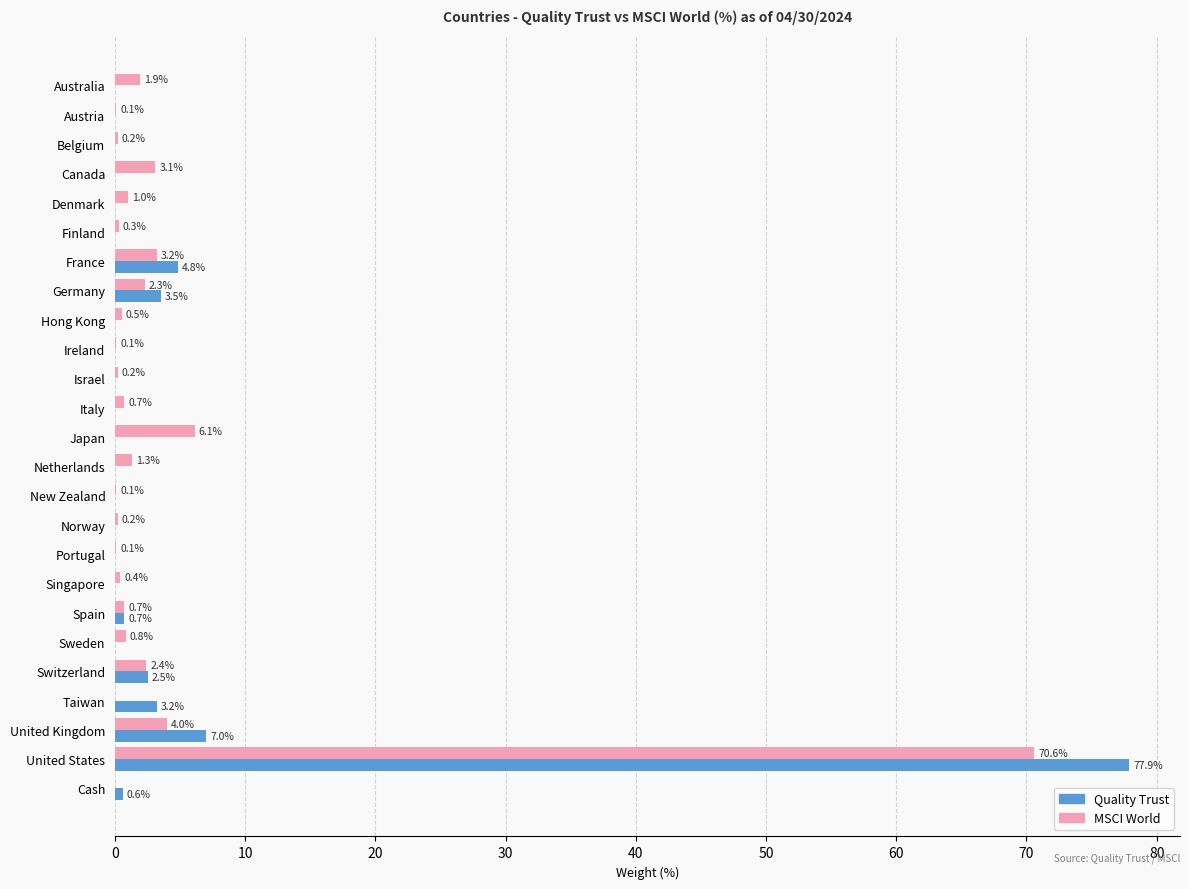

Which series has the widest spread of values?

Quality Trust